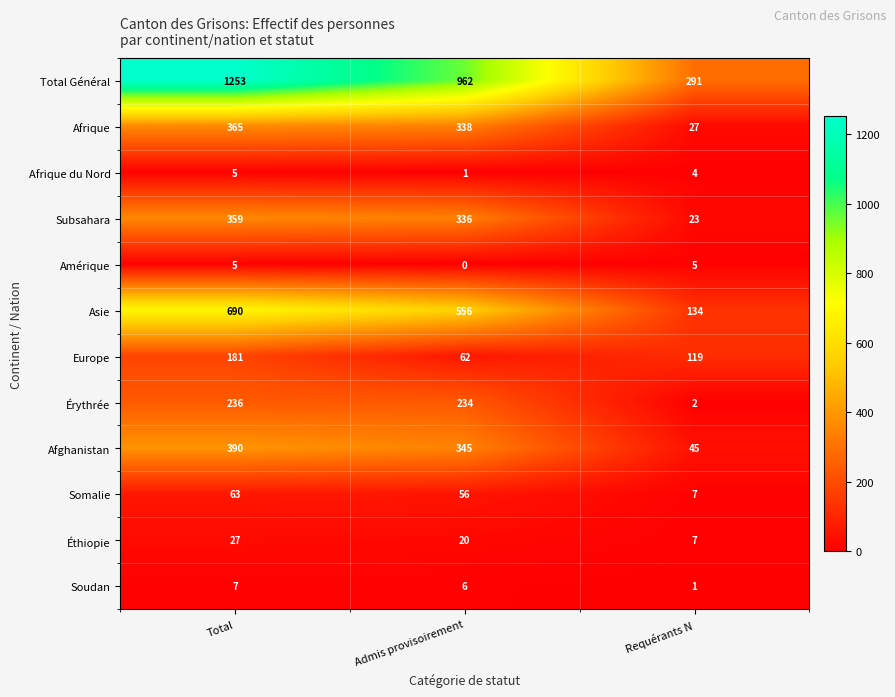

Rank the series at Admis provisoirement from highest to lowest value.

Total Général, Asie, Afghanistan, Afrique, Subsahara, Érythrée, Europe, Somalie, Éthiopie, Soudan, Afrique du Nord, Amérique